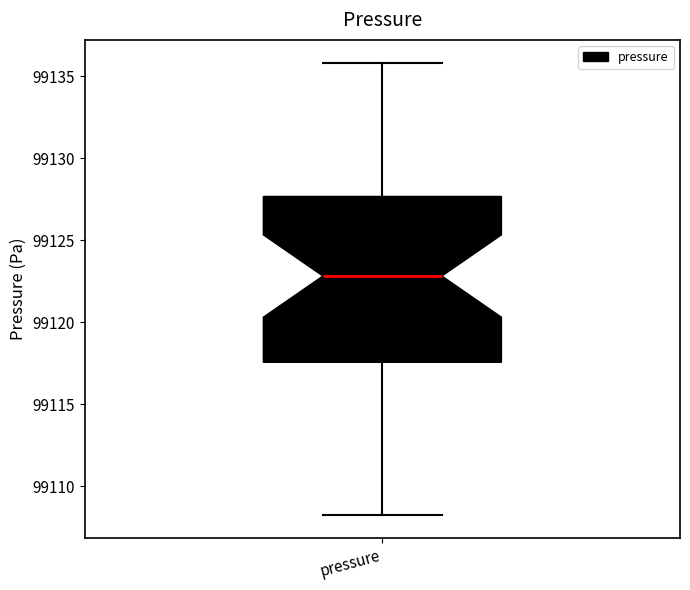

Transcribe this box plot: give where the median line is, the range the box spans, and where the two whiskers end, as read against the y-axis. The values are not printed on the chart, so give them approximately, as read against the axis.

median 99123.0, box 99117.5 to 99127.5, whiskers 99108.0 to 99136.0